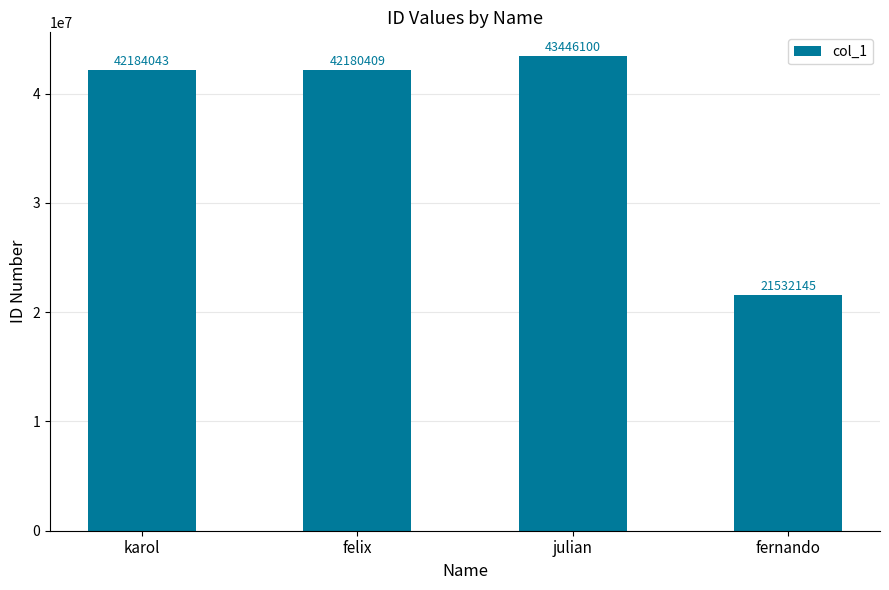

Which category has the lowest value across all series?

fernando